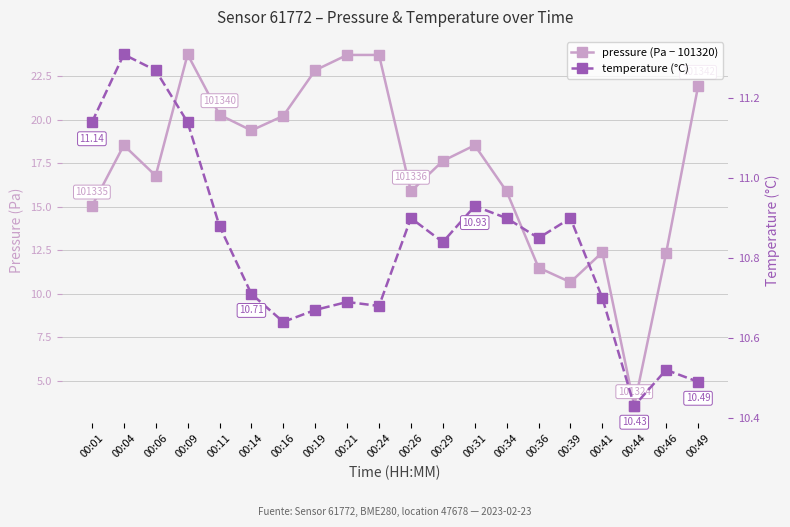

What is the approximate value of pressure (Pa − 101320) at 00:11?

20.3